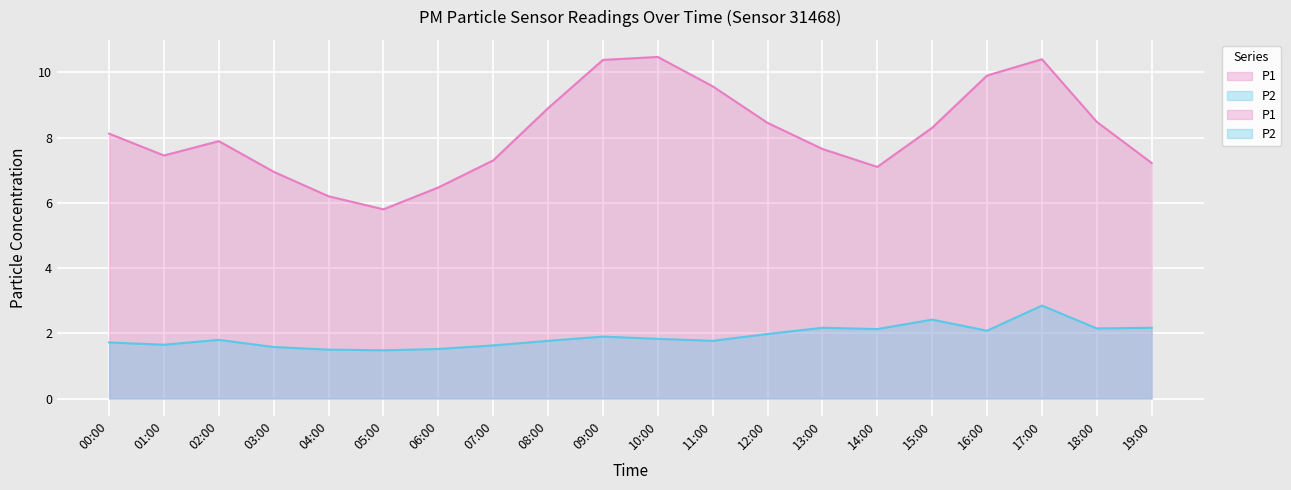

Reading right to left, list all the values displayed in this chart.

P1: 19:00=7.2	18:00=8.5	17:00=10.4	16:00=9.9	15:00=8.3	14:00=7.1	13:00=7.7	12:00=8.4	11:00=9.6	10:00=10.5	09:00=10.4	08:00=8.9	07:00=7.3	06:00=6.5	05:00=5.8	04:00=6.2	03:00=7.0	02:00=7.9	01:00=7.5	00:00=8.1
P2: 19:00=2.2	18:00=2.1	17:00=2.9	16:00=2.1	15:00=2.4	14:00=2.1	13:00=2.2	12:00=2.0	11:00=1.8	10:00=1.8	09:00=1.9	08:00=1.8	07:00=1.6	06:00=1.5	05:00=1.5	04:00=1.5	03:00=1.6	02:00=1.8	01:00=1.6	00:00=1.7